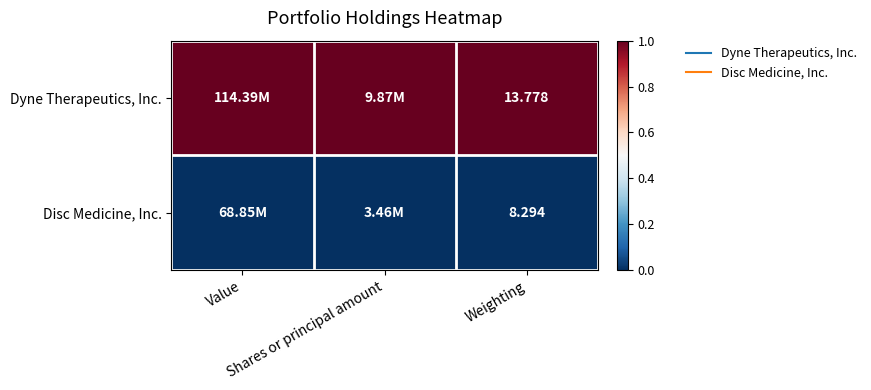

At how many categories does at least one series exceed 0?

3